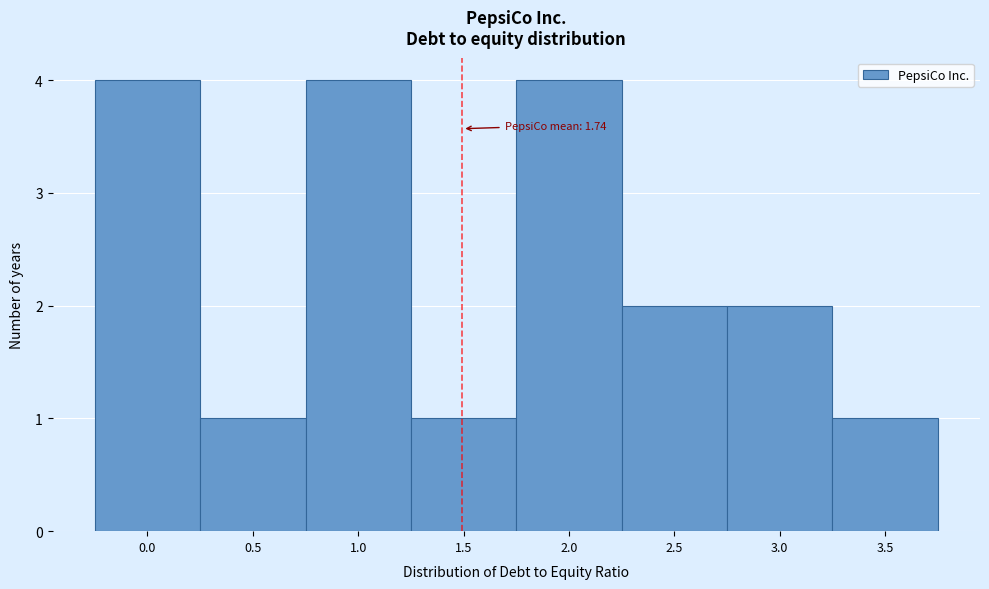

Reading left to right, what are all the values shown in this chart?

4	1	4	1	4	2	2	1